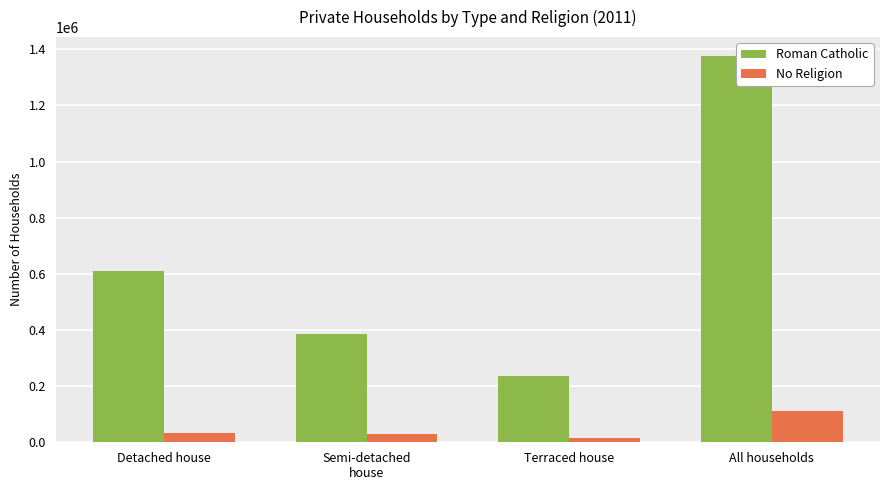

The value of Roman Catholic at All households is 704813. True or false?

False